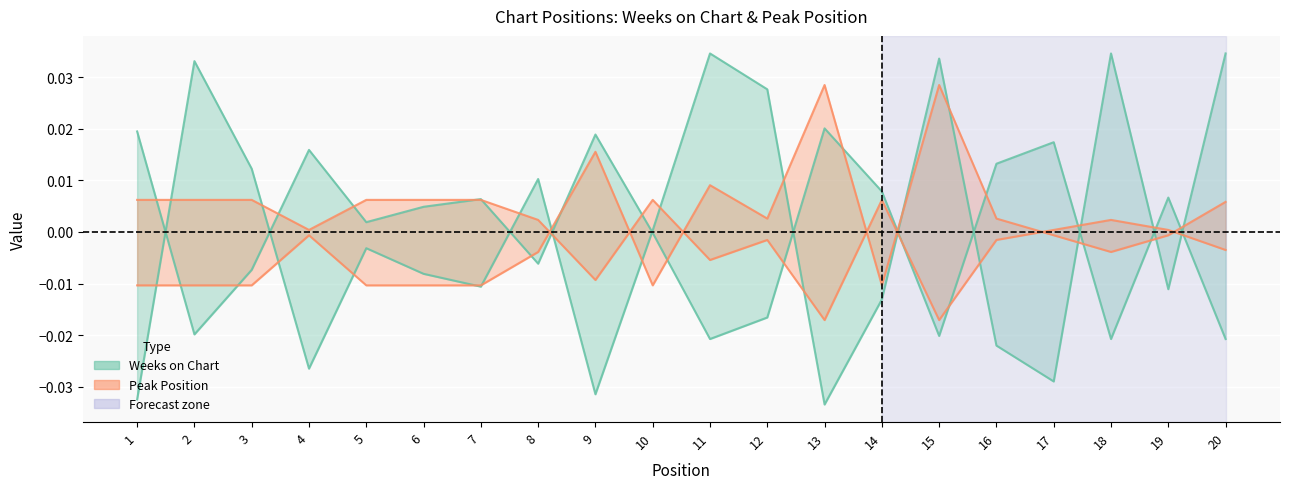

List the series in order of their overall mean, lowest first.

Peak Position, Weeks on Chart